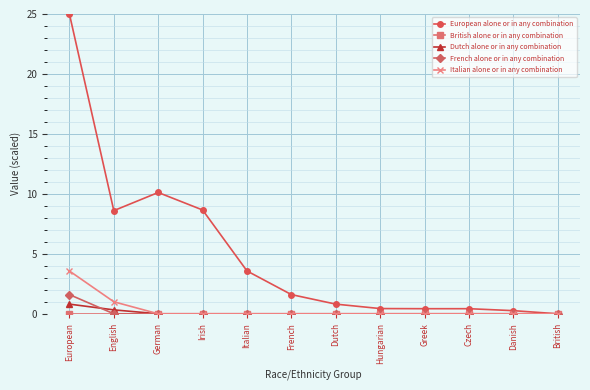

The value of Dutch alone or in any combination at Greek is 0.0. True or false?

True